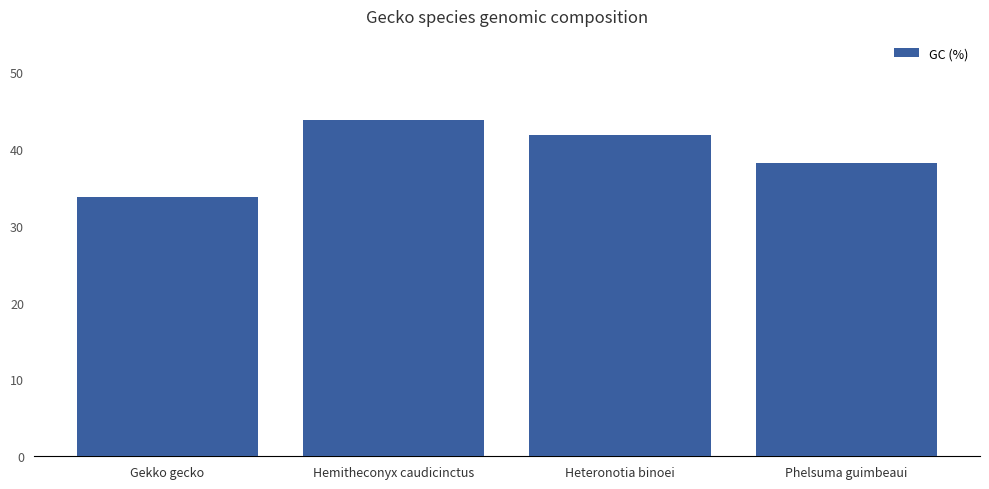

List the labels in order of value, largest first.

Hemitheconyx caudicinctus, Heteronotia binoei, Phelsuma guimbeaui, Gekko gecko